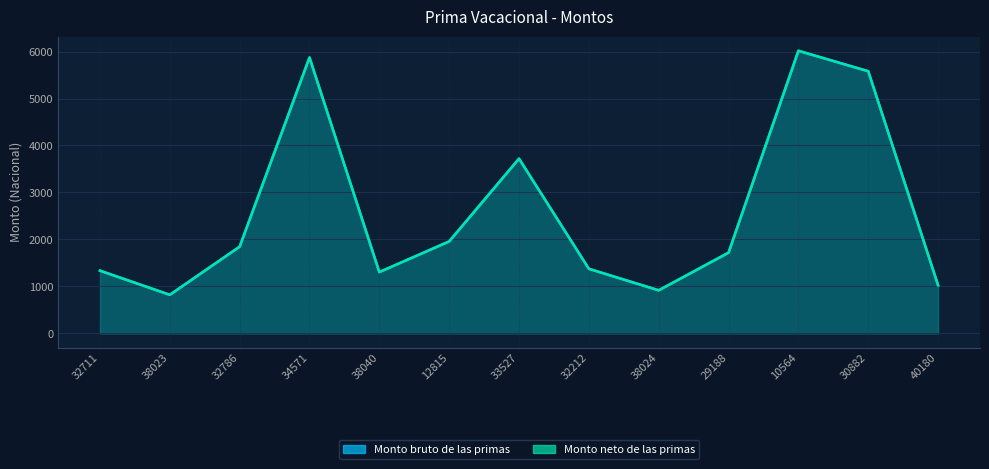

Which category has the highest value in the Monto bruto de las primas series?

10564